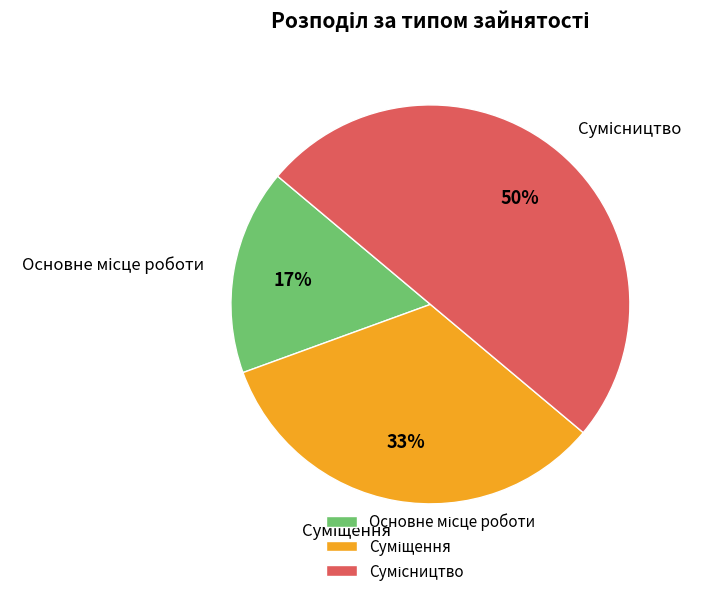

To the nearest percent, what is the difference between the largest and smallest slice percentages?

33%